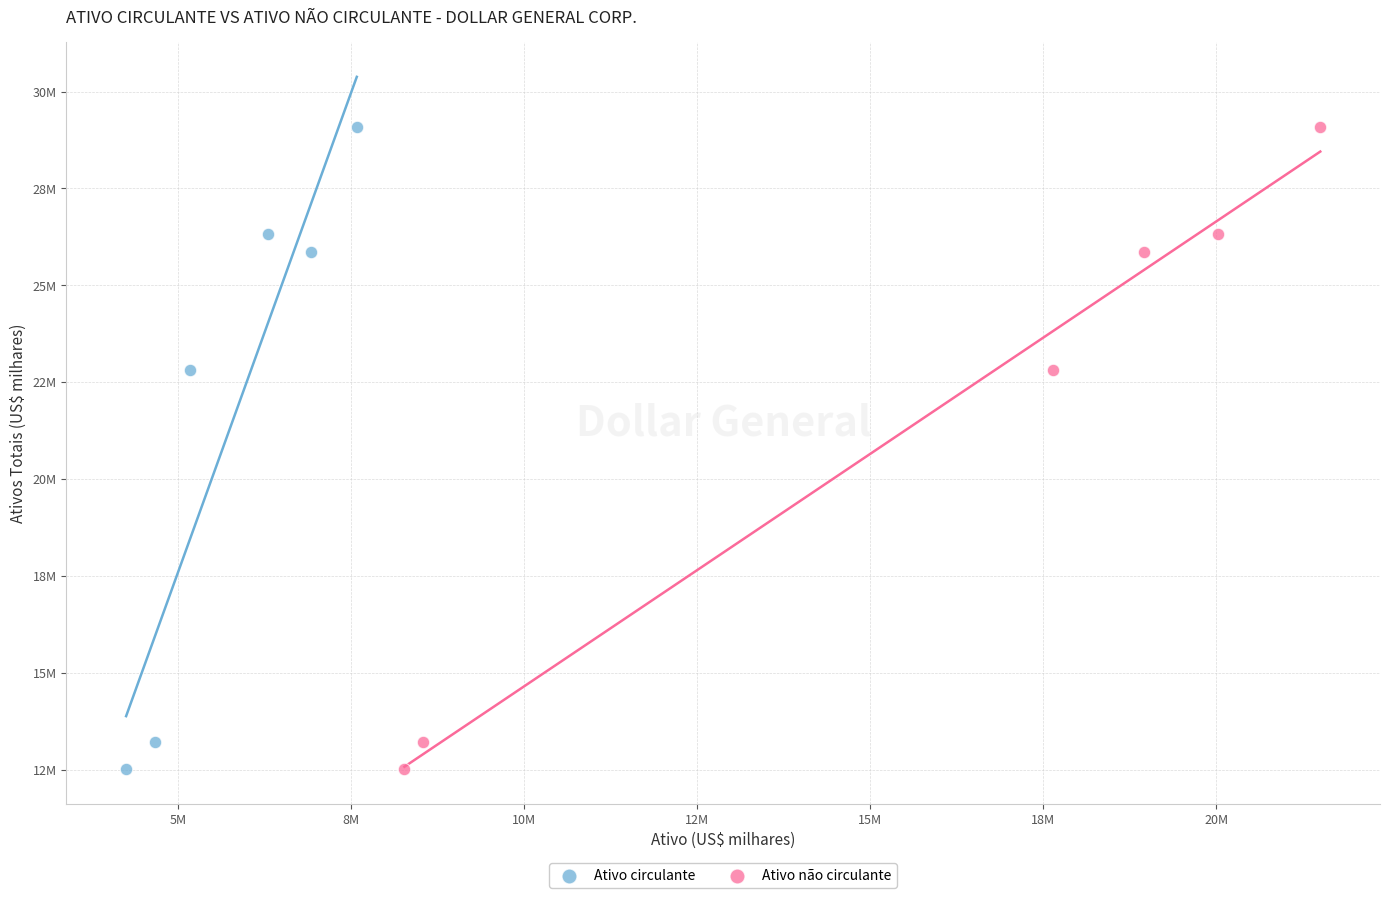

What are all the series names shown in the legend?

Ativo circulante, Ativo não circulante